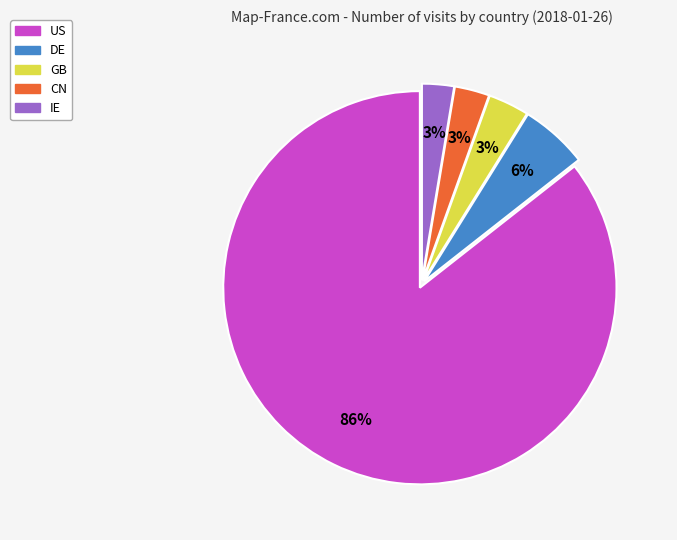

Is the sum of CN and GB greater than half?

No